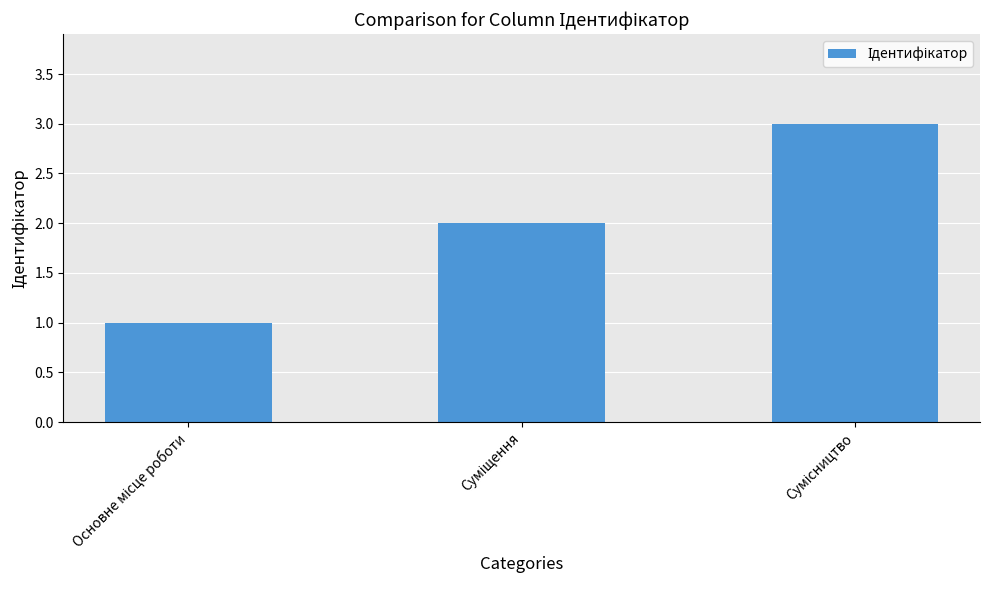

Count the values in the range 1 to 3.

3